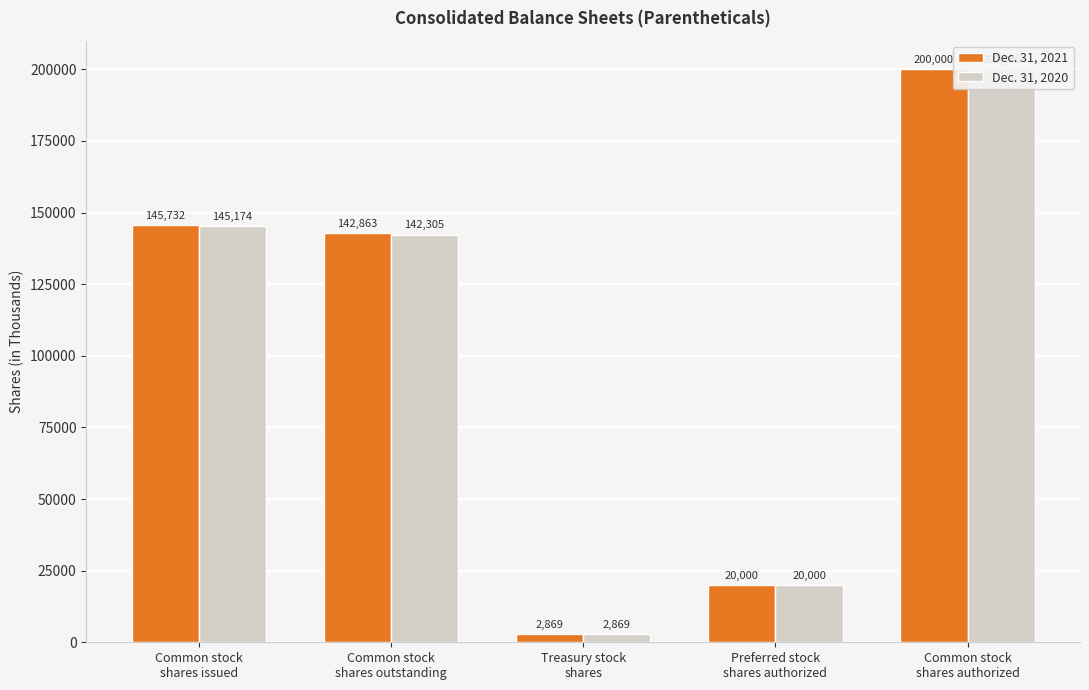

How many data points in Dec. 31, 2021 are above 142863?

2